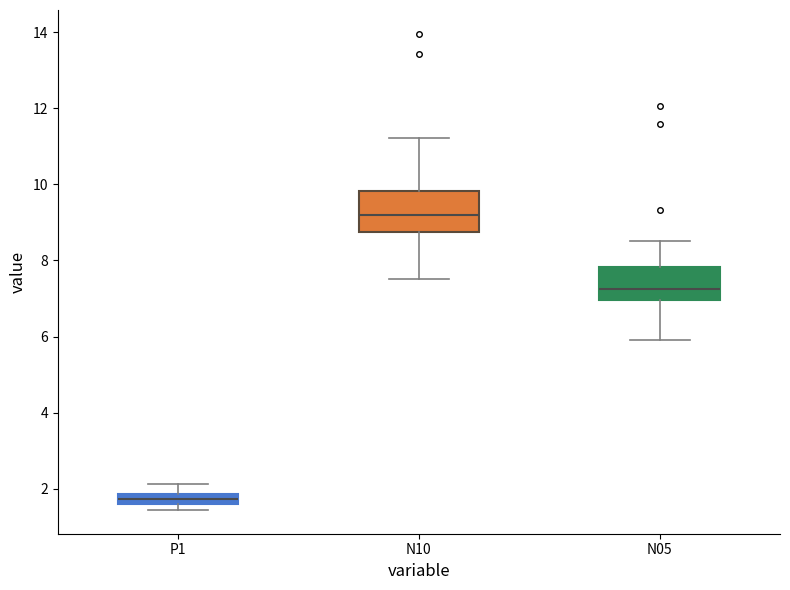

Where does the upper whisker of the box for N05 end on the y-axis? The values are not printed on the chart, so give them approximately, as read against the axis.

8.6